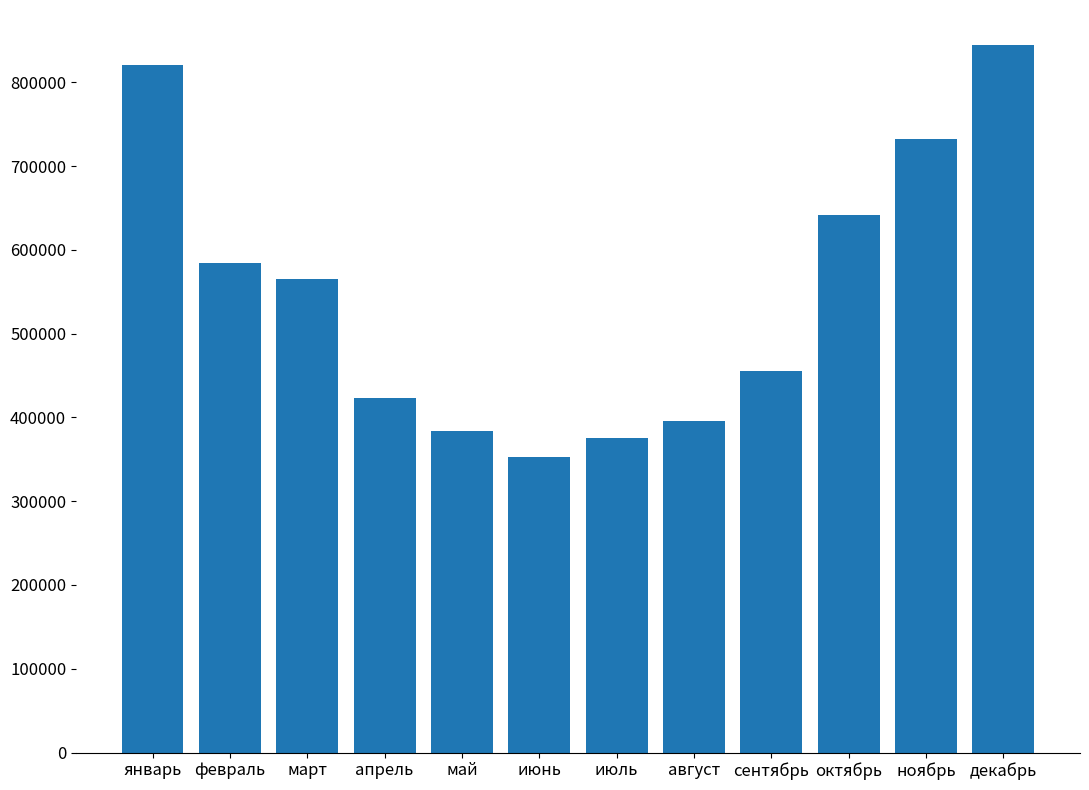

Reading left to right, list all the values displayed in this chart.

820800	584796	564876	423554	383900	352682	374900	395200	456000	641400	732600	844100